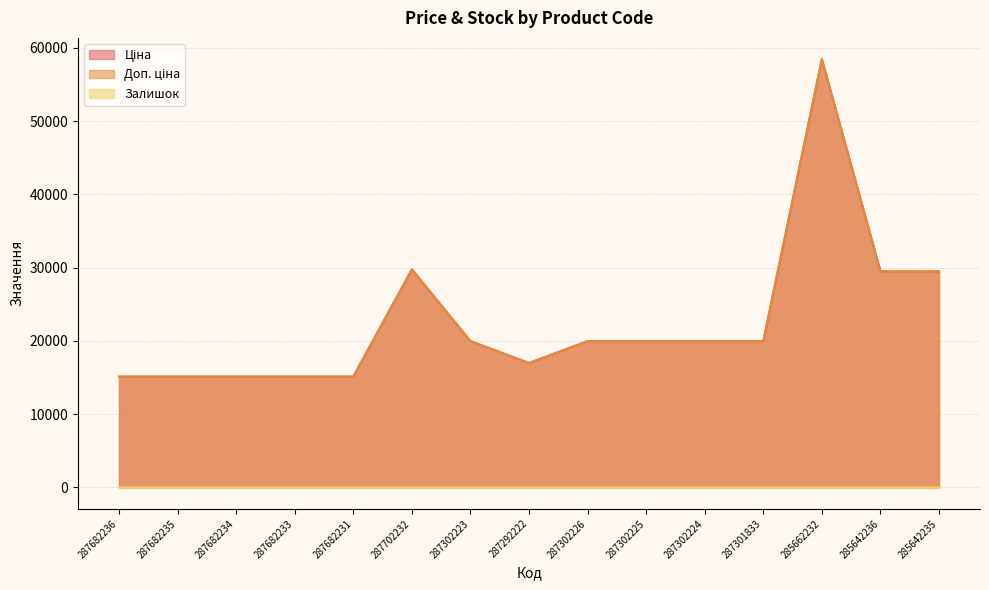

Reading left to right, what are all the values shown in this chart?

Ціна: 287682236=15120.0	287682235=15120.0	287682234=15120.0	287682233=15120.0	287682231=15120.0	287702232=29747.2	287302223=19964.2	287292222=16976.3	287302226=19964.2	287302225=19964.2	287302224=19964.2	287301833=19964.2	285662232=58426.5	285642236=29491.5	285642235=29491.5
Доп. ціна: 287682236=15120.0	287682235=15120.0	287682234=15120.0	287682233=15120.0	287682231=15120.0	287702232=29747.2	287302223=19964.2	287292222=16976.3	287302226=19964.2	287302225=19964.2	287302224=19964.2	287301833=19964.2	285662232=58426.5	285642236=29491.5	285642235=29491.5
Залишок: 287682236=0.0	287682235=0.0	287682234=0.0	287682233=0.0	287682231=0.0	287702232=0.0	287302223=5.0	287292222=4.0	287302226=1.0	287302225=5.0	287302224=3.0	287301833=0.0	285662232=12.0	285642236=11.0	285642235=11.0